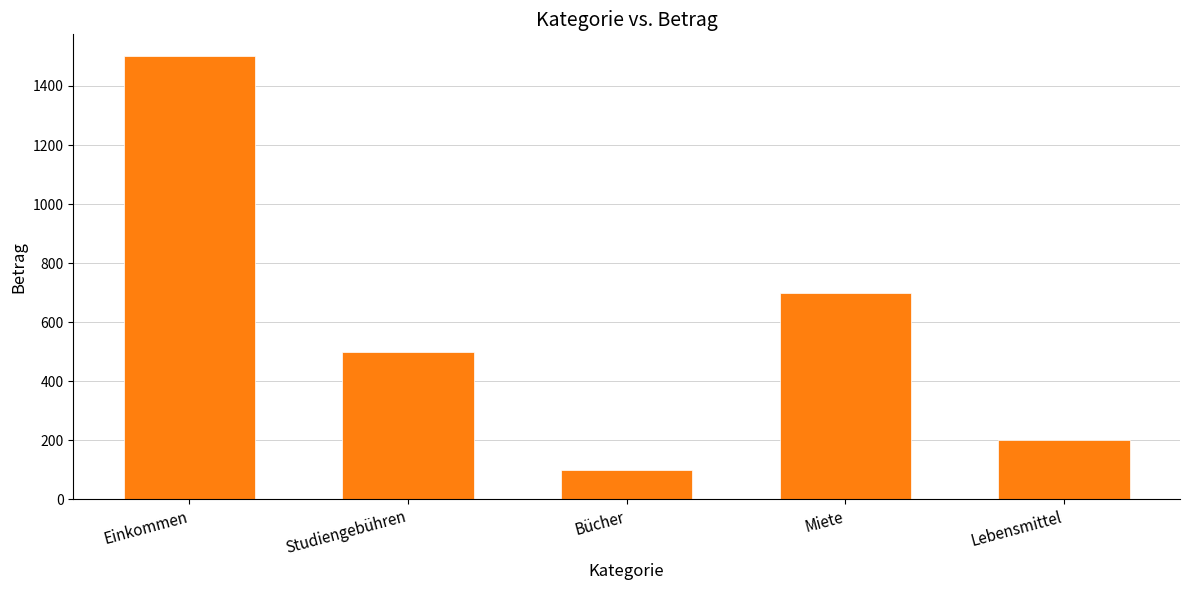

List the labels in order of value, largest first.

Einkommen, Miete, Studiengebühren, Lebensmittel, Bücher